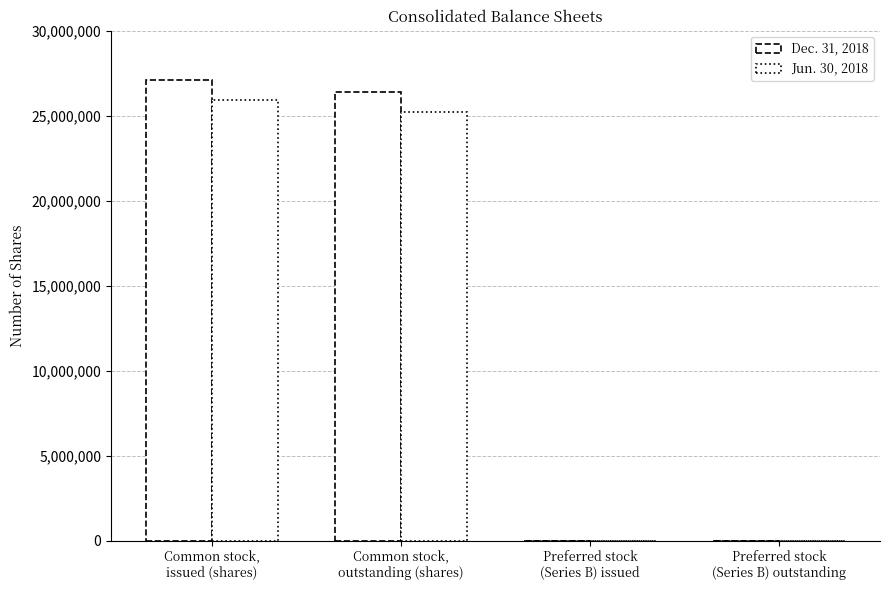

Does the chart contain stacked bars?

No